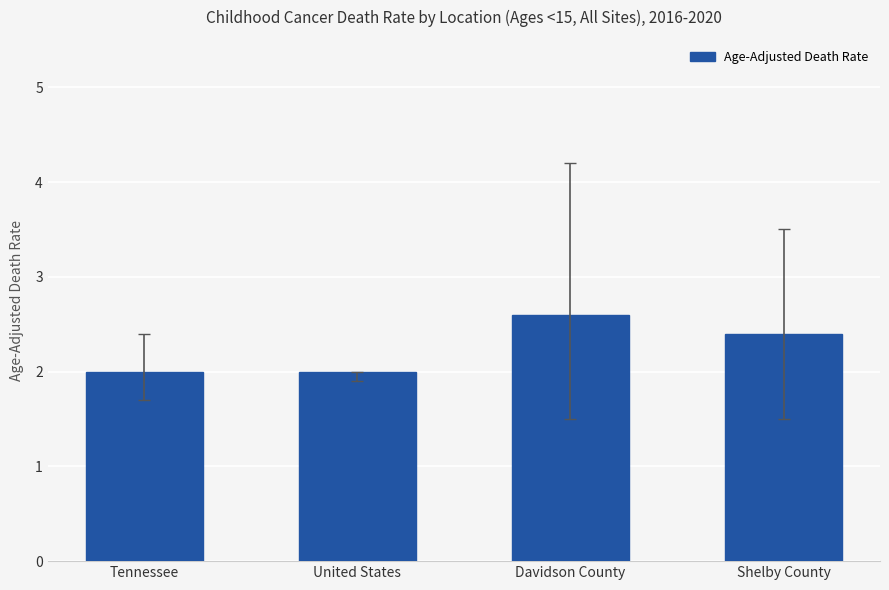

True or false: the data shows 2.4 at Shelby County.

True